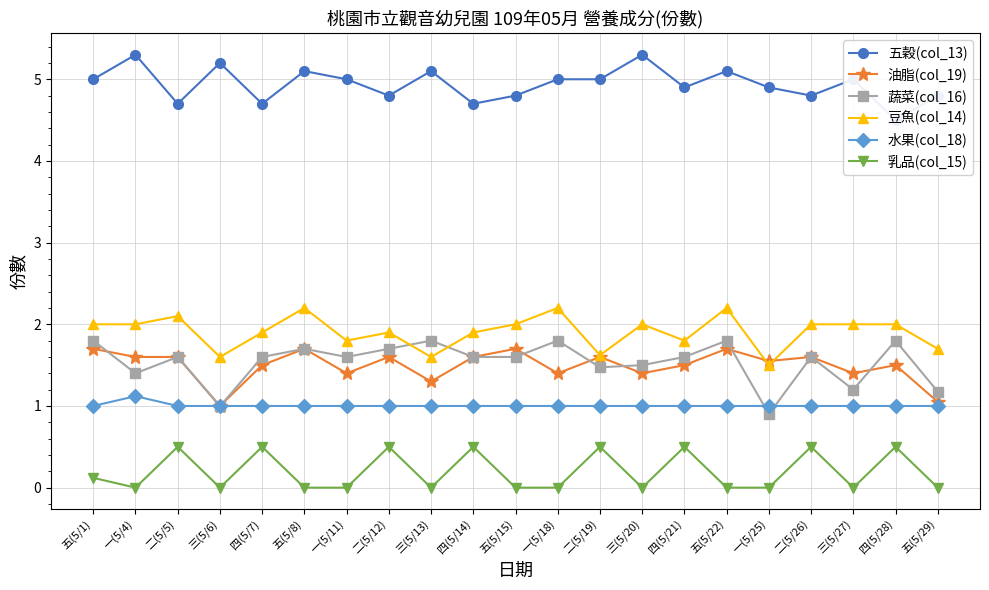

How many data points in 豆魚(col_14) are above 2?

4